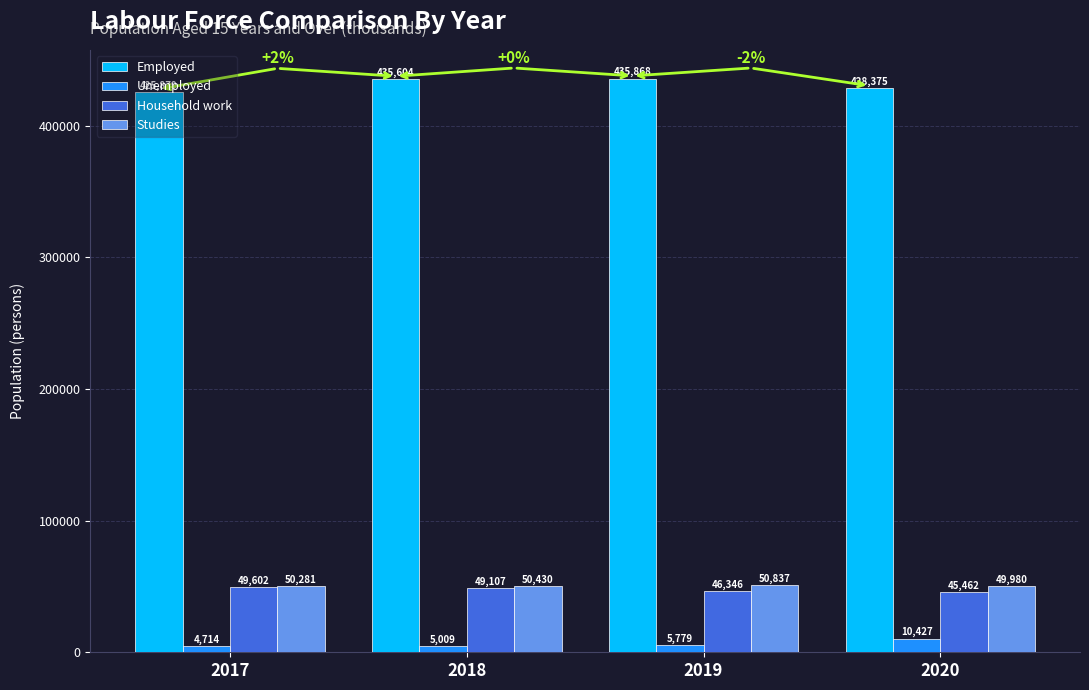

List the series in order of their peak value, highest first.

Employed, Studies, Household work, Unemployed